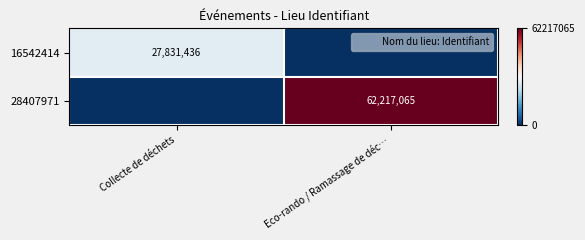

At which category does the chart reach its minimum across all series?

Eco-rando / Ramassage de déc…